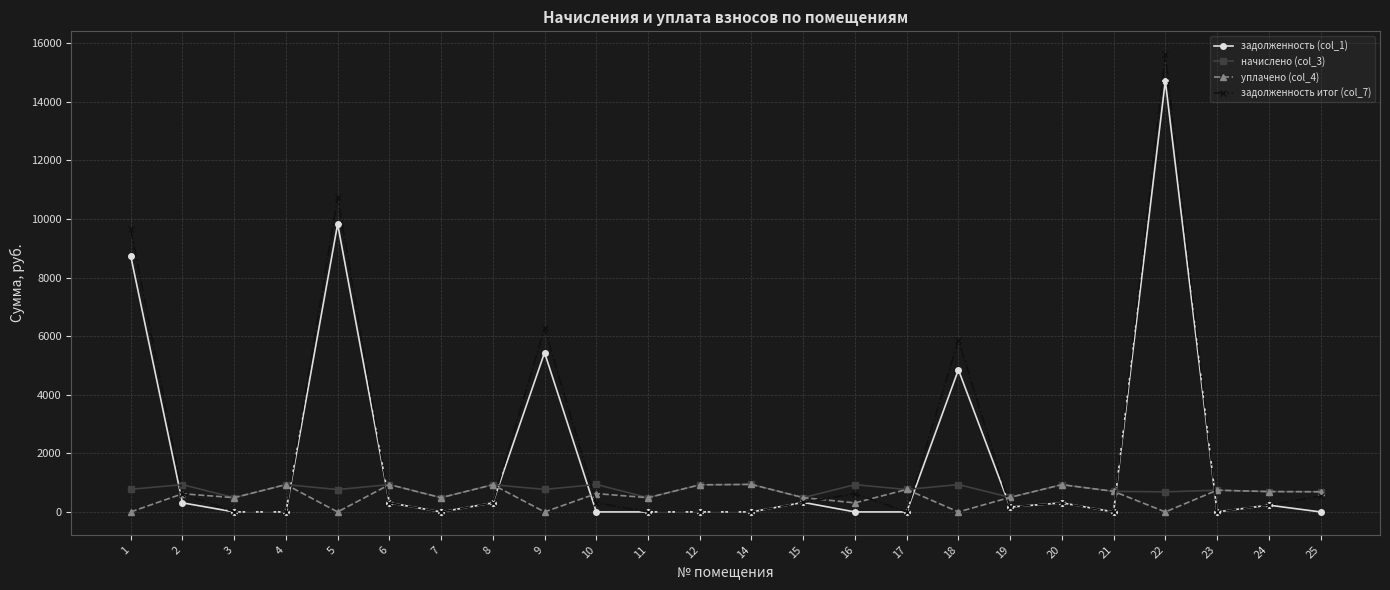

What is the difference between the задолженность итог (col_7) values at 19 and 12?

165.9